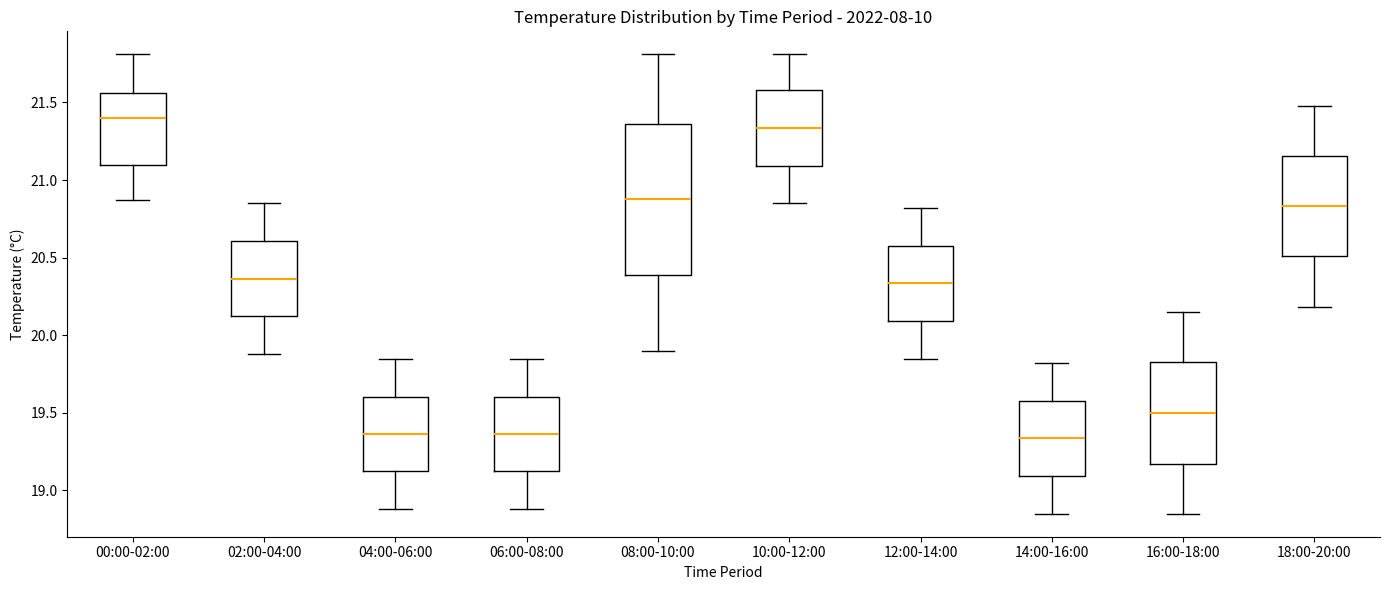

Reading left to right, read every box against the y-axis: the position of its median line, the range the box covers, and the ends of its whiskers. The values are not printed on the chart, so give them approximately, as read against the axis.

00:00-02:00: median 21.40, box 21.10 to 21.55, whiskers 20.85 to 21.80
02:00-04:00: median 20.35, box 20.10 to 20.60, whiskers 19.90 to 20.85
04:00-06:00: median 19.35, box 19.10 to 19.60, whiskers 18.90 to 19.85
06:00-08:00: median 19.35, box 19.10 to 19.60, whiskers 18.90 to 19.85
08:00-10:00: median 20.90, box 20.40 to 21.35, whiskers 19.90 to 21.80
10:00-12:00: median 21.35, box 21.10 to 21.60, whiskers 20.85 to 21.80
12:00-14:00: median 20.35, box 20.10 to 20.60, whiskers 19.85 to 20.80
14:00-16:00: median 19.35, box 19.10 to 19.60, whiskers 18.85 to 19.80
16:00-18:00: median 19.50, box 19.15 to 19.85, whiskers 18.85 to 20.15
18:00-20:00: median 20.85, box 20.50 to 21.15, whiskers 20.20 to 21.50